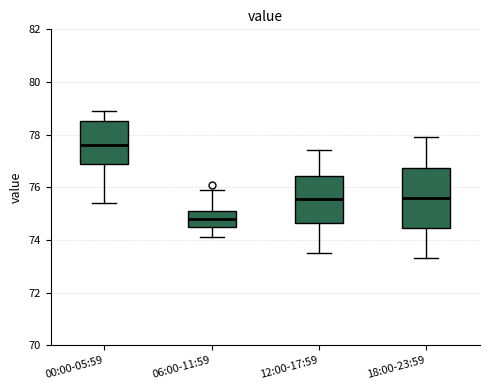

Reading left to right, transcribe this box plot: for each box, give where its median line is, the range the box spans, and where its two whiskers end, as read against the y-axis. The values are not printed on the chart, so give them approximately, as read against the axis.

00:00-05:59: median 77.6, box 77.0 to 78.6, whiskers 75.4 to 79.0
06:00-11:59: median 74.8, box 74.6 to 75.2, whiskers 74.2 to 76.0
12:00-17:59: median 75.6, box 74.6 to 76.4, whiskers 73.6 to 77.4
18:00-23:59: median 75.6, box 74.4 to 76.8, whiskers 73.4 to 78.0